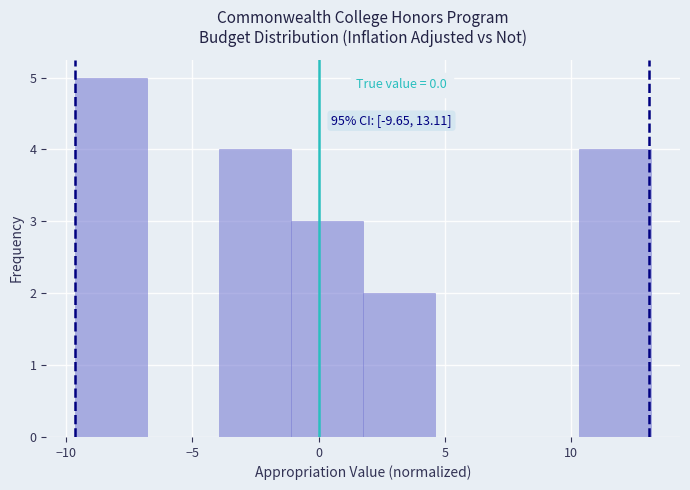

Over which range of the x-axis is the bar tallest?

-9.5 to -7.0